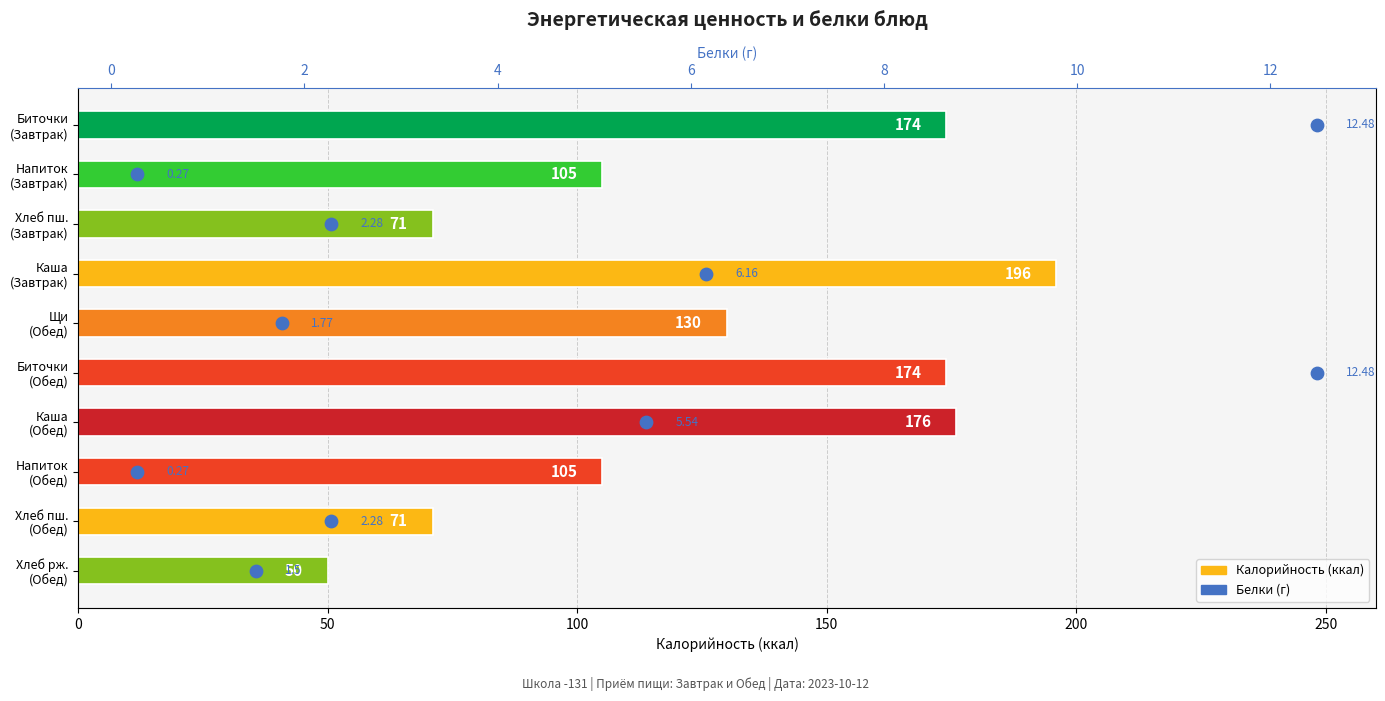

Which series contains the highest Y value?

Калорийность